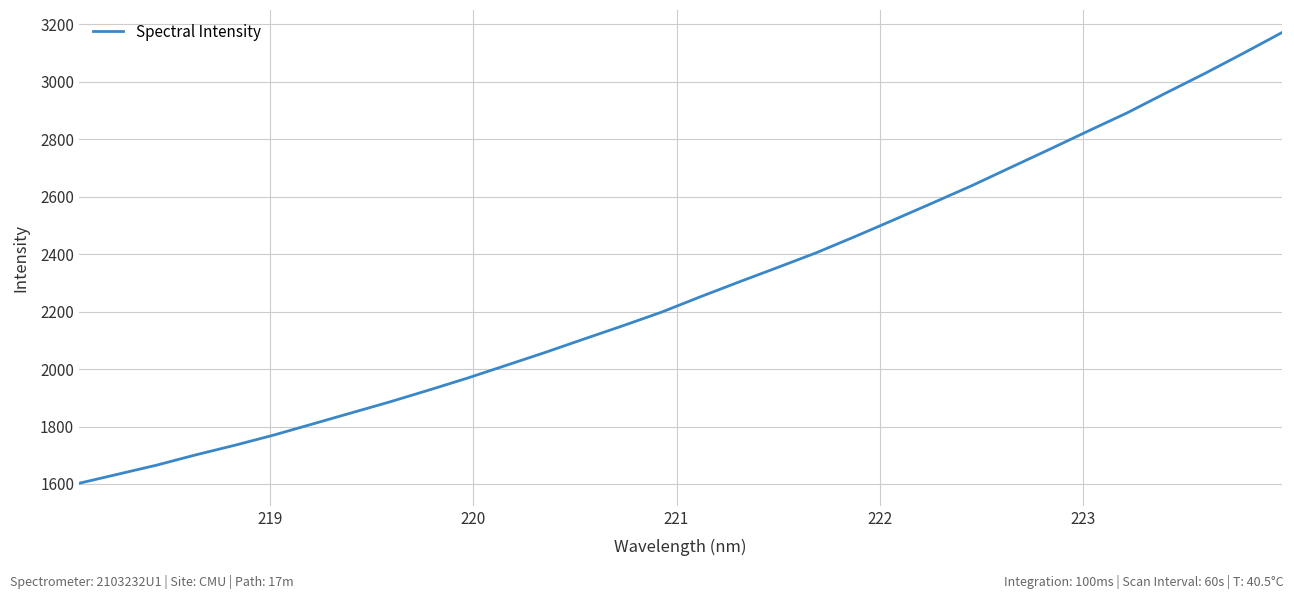

What is the greatest value displayed?

3171.4